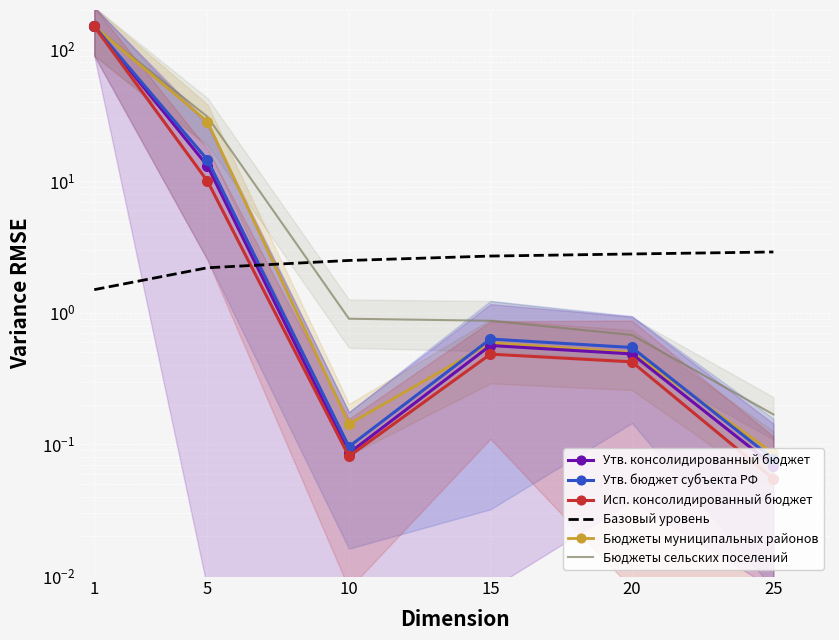

Rank the series at 5 from highest to lowest value.

Бюджеты сельских поселений, Бюджеты муниципальных районов, Утв. бюджет субъекта РФ, Утв. консолидированный бюджет, Исп. консолидированный бюджет, Базовый уровень